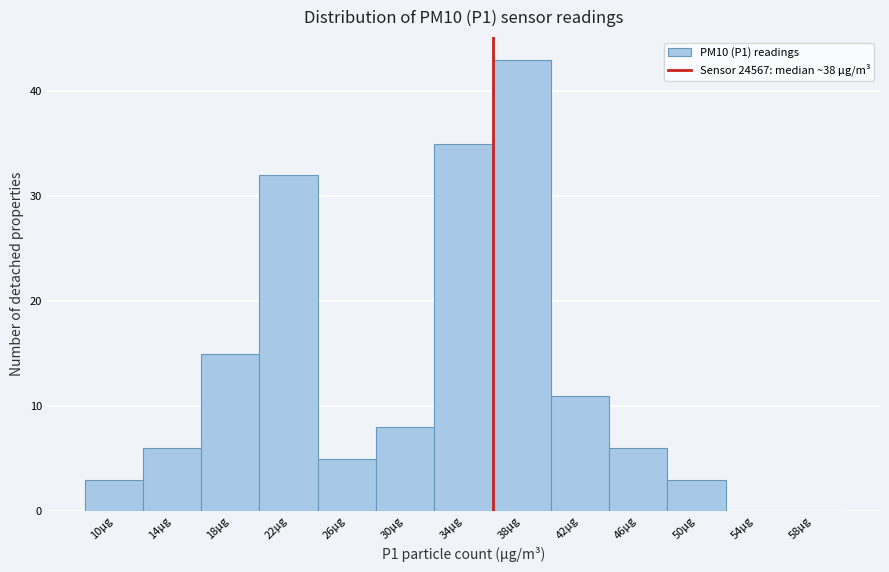

Reading left to right, transcribe all the data shown in this chart.

10μg=3	14μg=6	18μg=15	22μg=32	26μg=5	30μg=8	34μg=35	38μg=43	42μg=11	46μg=6	50μg=3	54μg=0	58μg=0